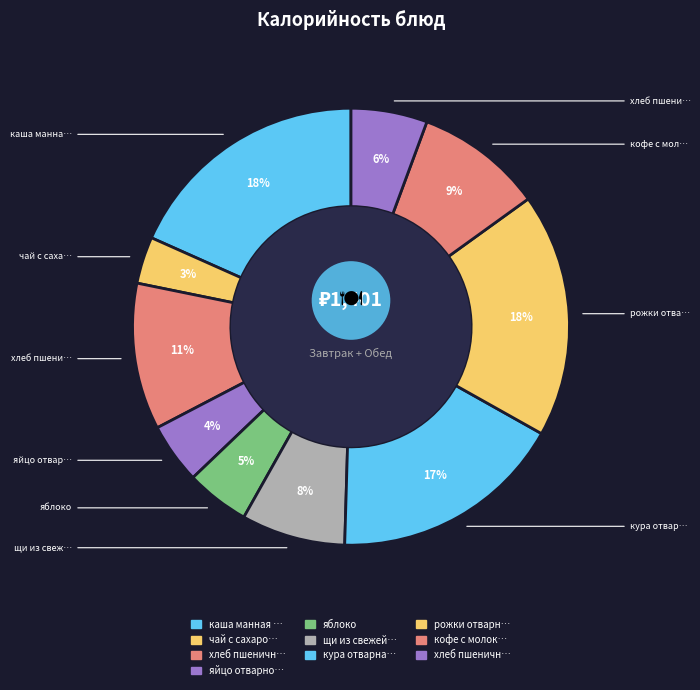

Rank the categories by value from highest to lowest.

каша манная с изюмом, рожки отварные, кура отварная, хлеб пшеничный с сыром, кофе с молоком, щи из свежей капусты со сметаной, хлеб пшеничный, яблоко, яйцо отварное, чай с сахаром